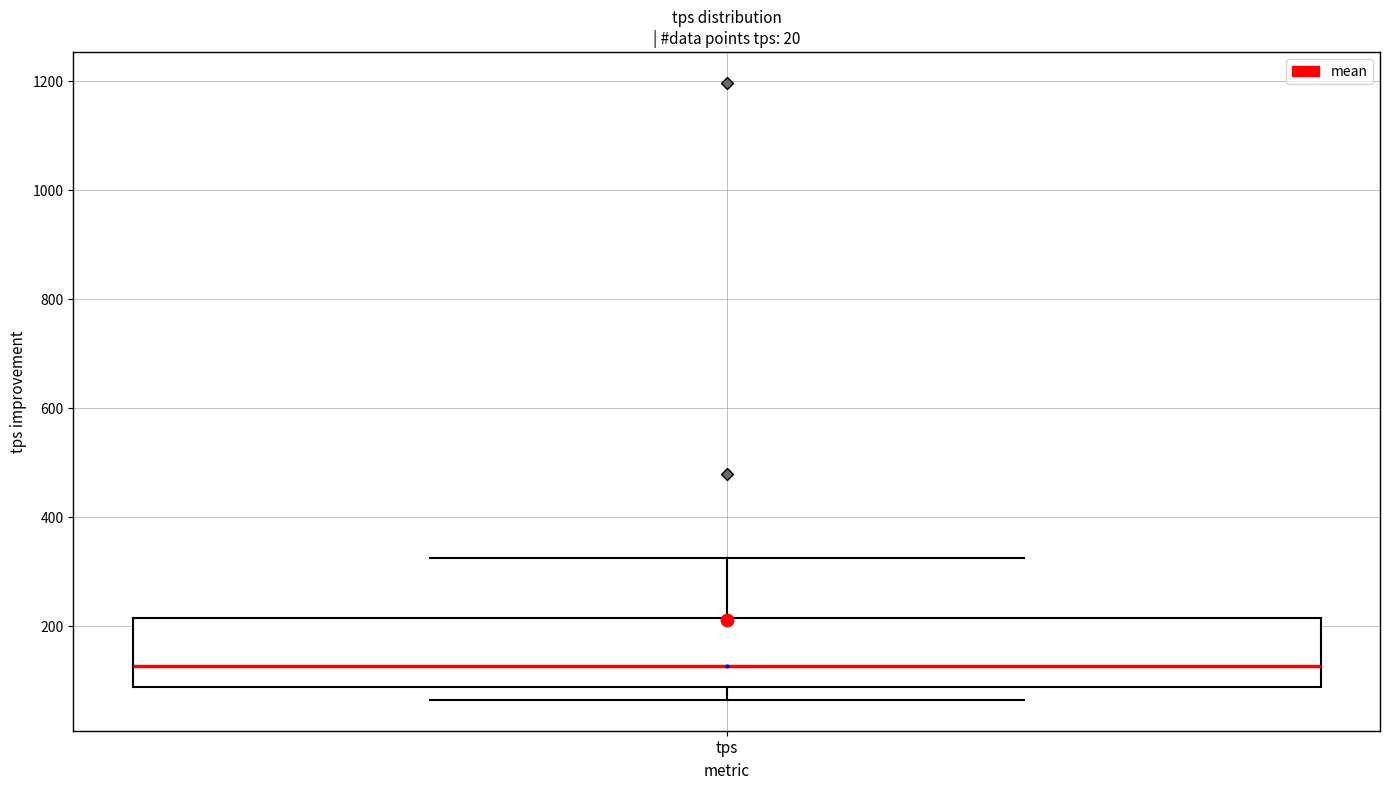

Where is the upper edge of the box for tps on the y-axis? The values are not printed on the chart, so give them approximately, as read against the axis.

220